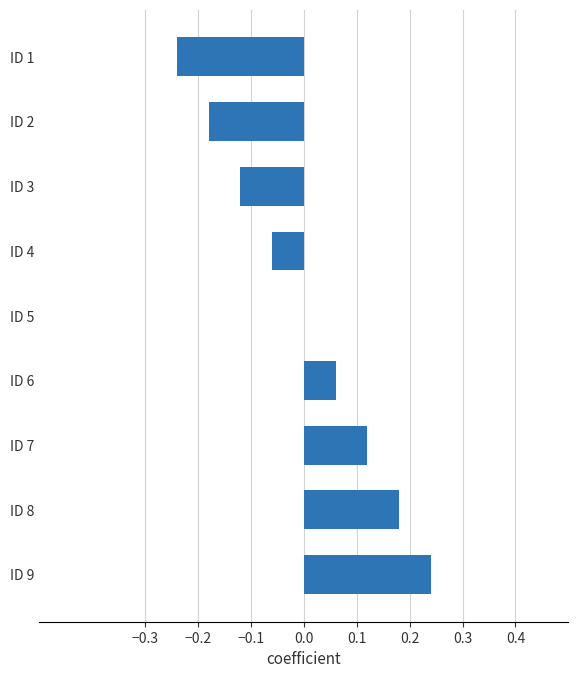

Is it true that the value at ID 4 is -0.0?

False